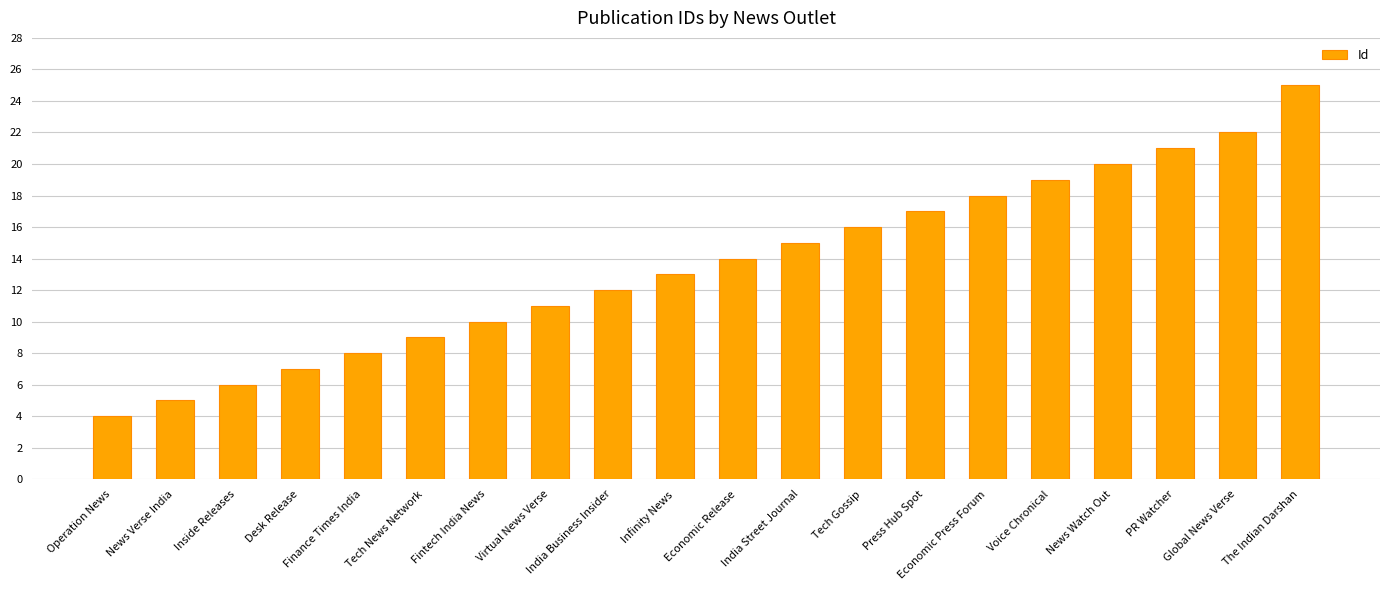

Reading left to right, extract all data points from this chart.

Operation News=4	News Verse India=5	Inside Releases=6	Desk Release=7	Finance Times India=8	Tech News Network=9	Fintech India News=10	Virtual News Verse=11	India Business Insider=12	Infinity News=13	Economic Release=14	India Street Journal=15	Tech Gossip=16	Press Hub Spot=17	Economic Press Forum=18	Voice Chronical=19	News Watch Out=20	PR Watcher=21	Global News Verse=22	The Indian Darshan=25